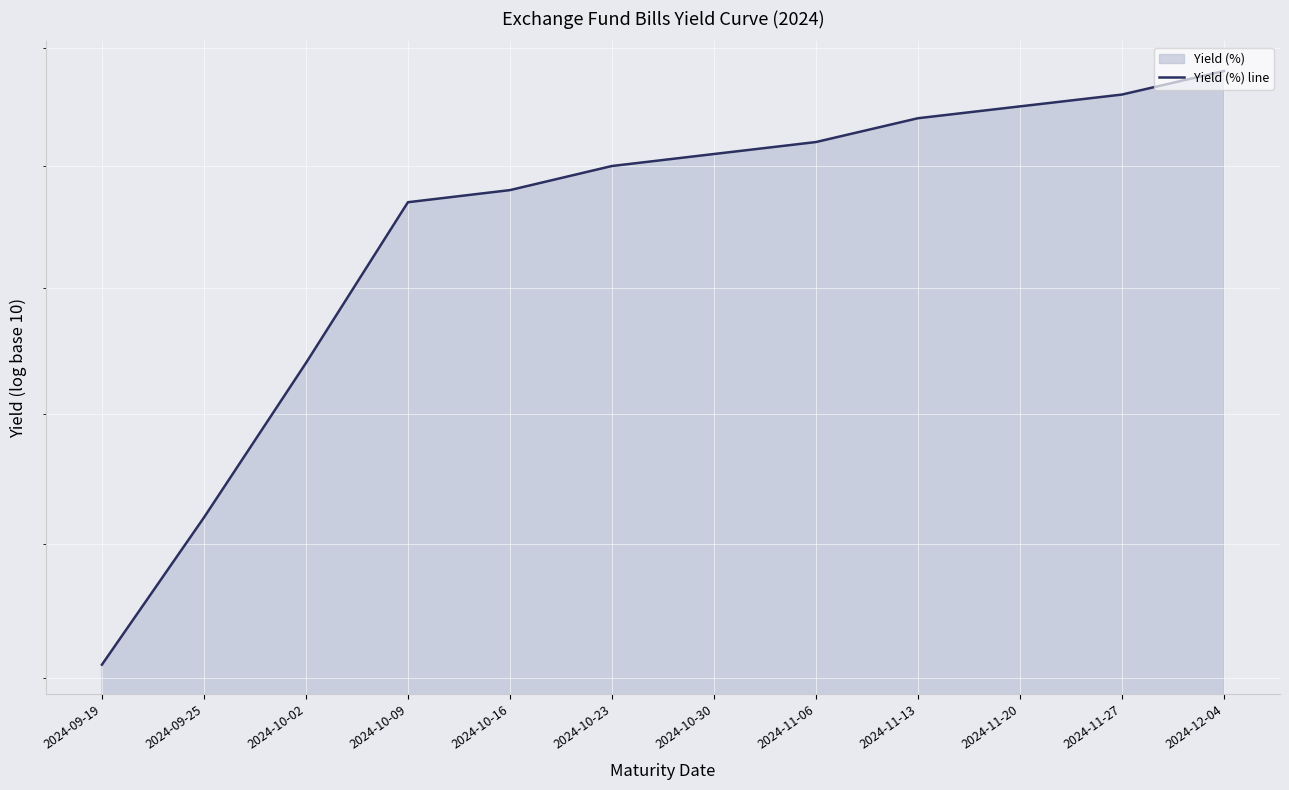

What is the ratio of the value at 2024-11-27 to the value at 2024-10-16?

1.0